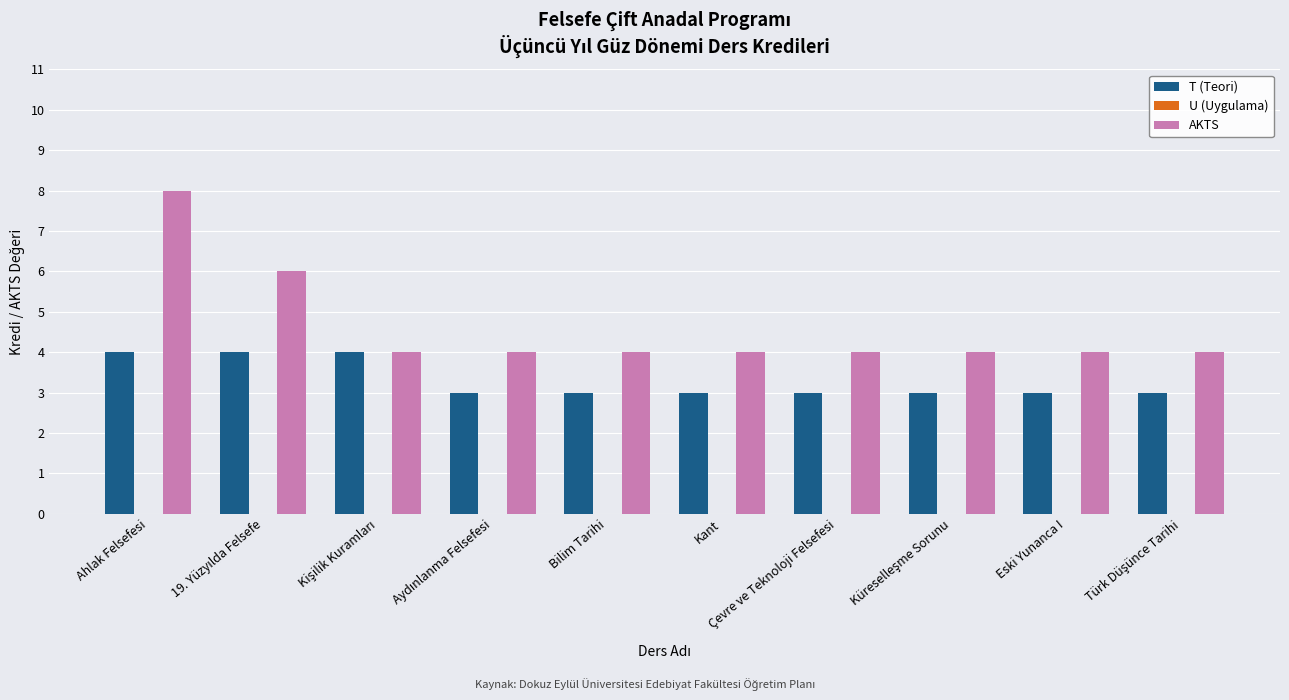

What value does the T (Teori) series have at Çevre ve Teknoloji Felsefesi?

3